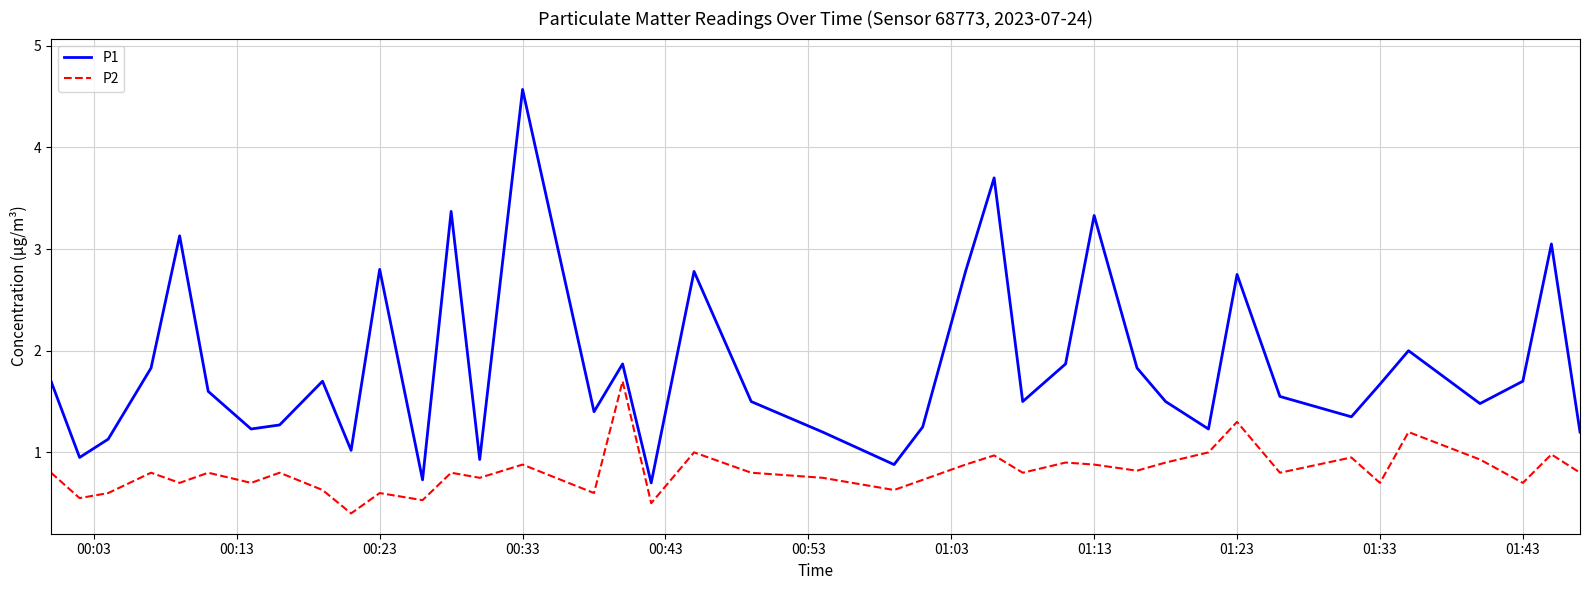

What are all the series names shown in the legend?

P1, P2